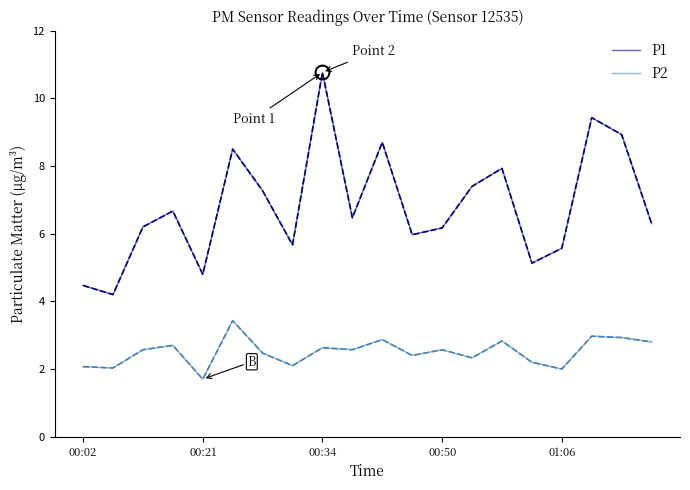

Which series has the widest spread of values?

P1